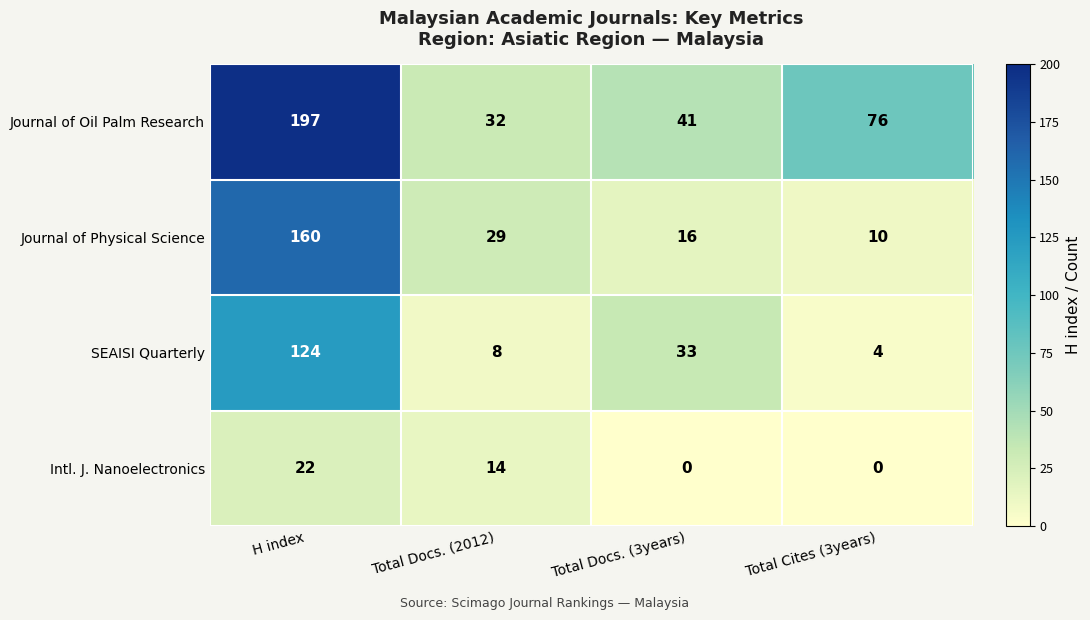

What is the sum of all Journal of Physical Science values?

215